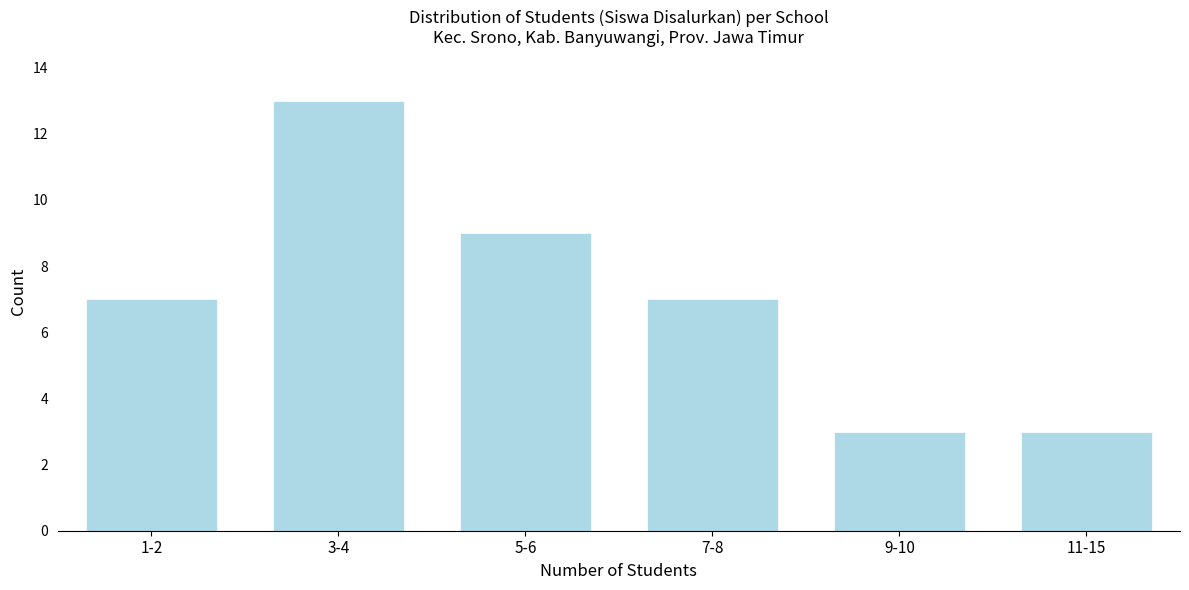

Reading left to right, transcribe all the data shown in this chart.

7	13	9	7	3	3